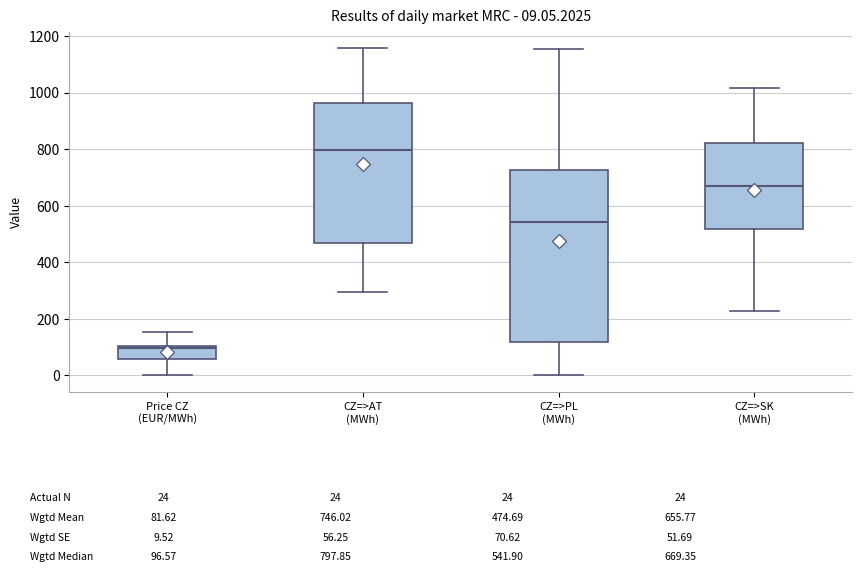

Comparing the boxes themselves (not the whiskers), which one is the tallest?

CZ=>PL (MWh)